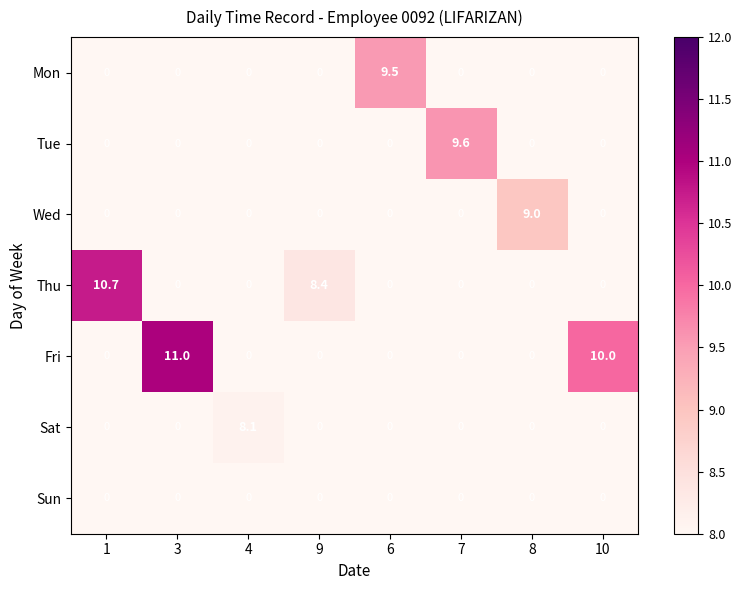

The Fri series shows 0.0 at 1. True or false?

True